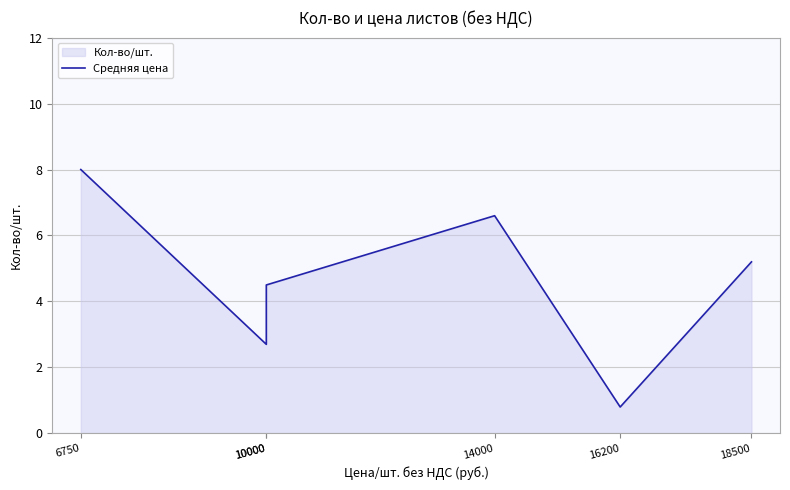

List the labels in order of value, largest first.

6750, 14000, 18500, 10000, 10000, 16200